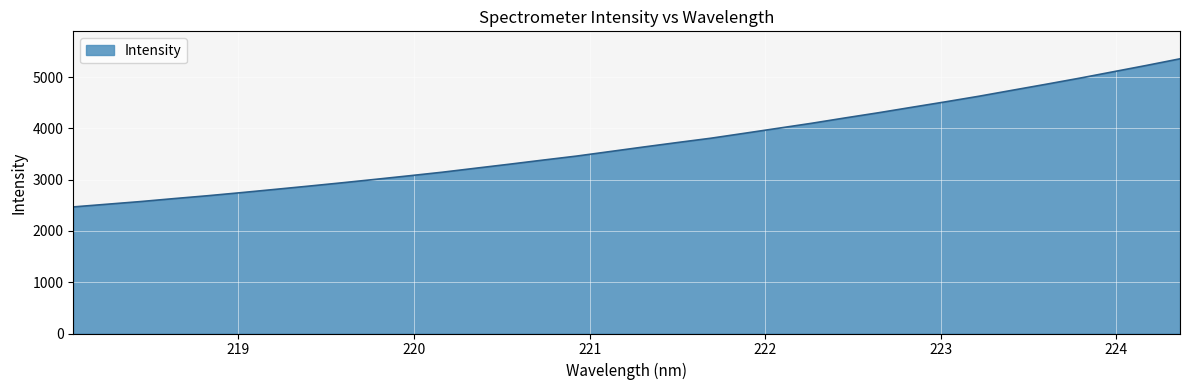

What is the greatest value displayed?

5358.1